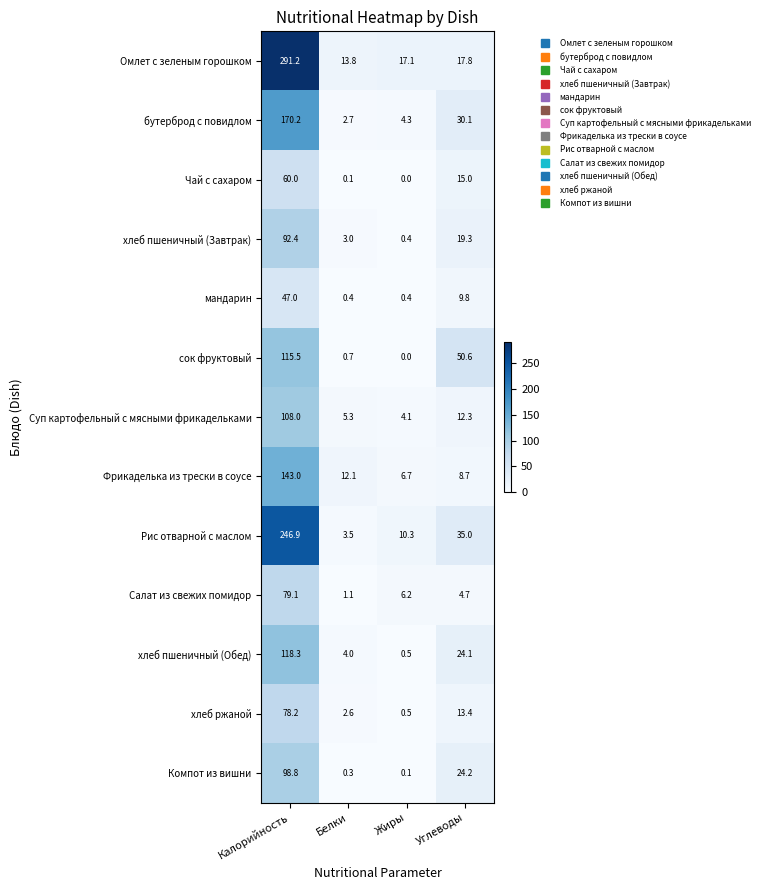

What is the total value across all series at Калорийность?

1648.6